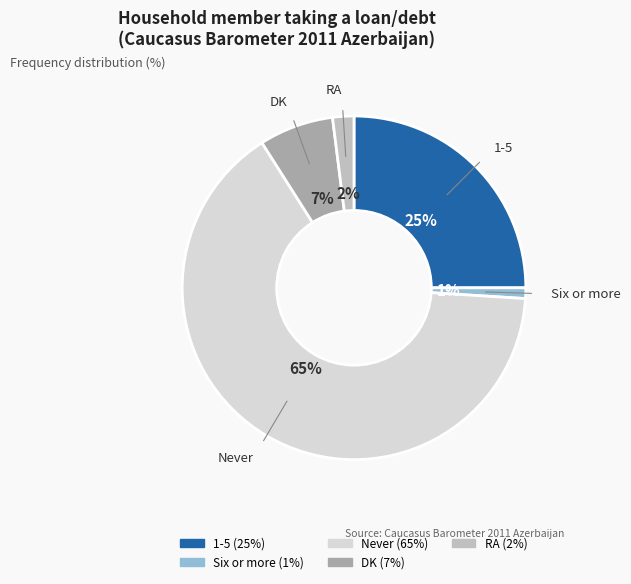

To the nearest percent, what is the difference between the DK and RA slice percentages?

5%